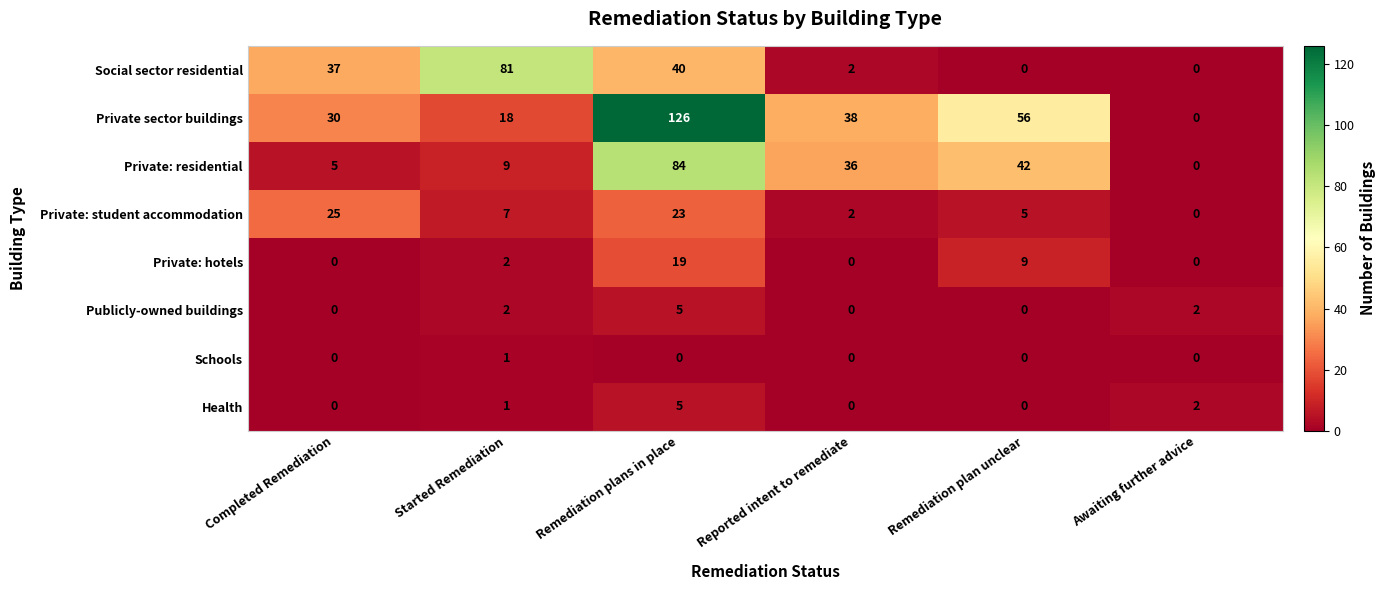

How many data points in Private sector buildings are less than 38?

3